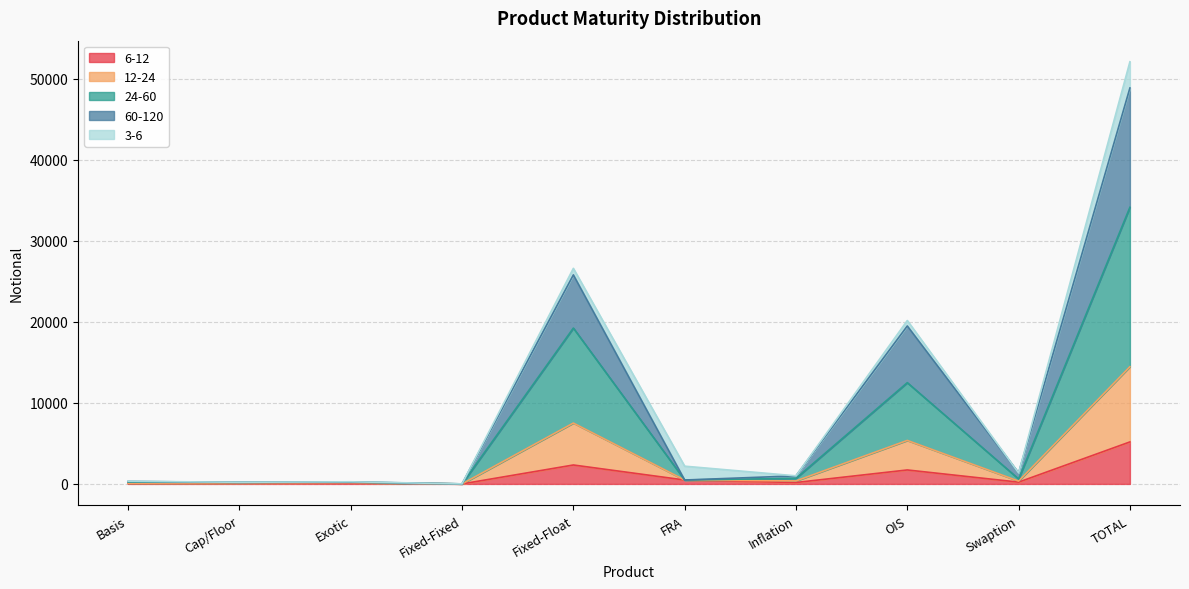

Is the value of 12-24 at Basis greater than the value of 6-12 at Exotic?

Yes